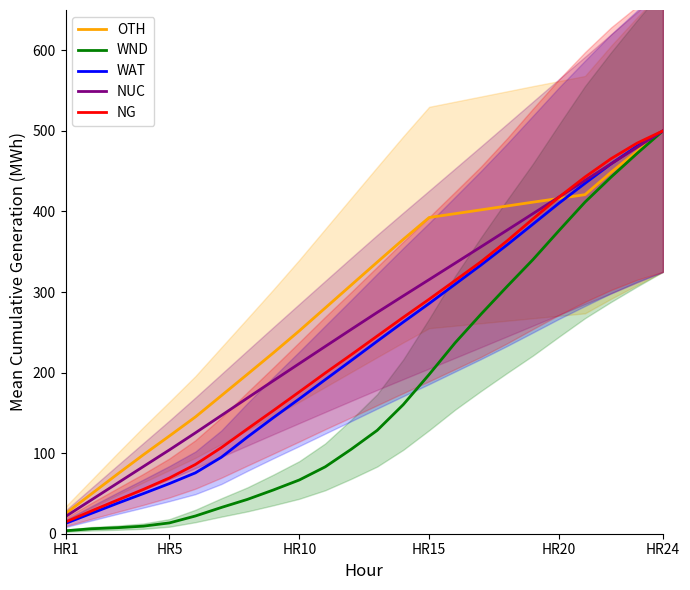

What is the difference between the maximum and second lowest values in the NUC series?

457.9